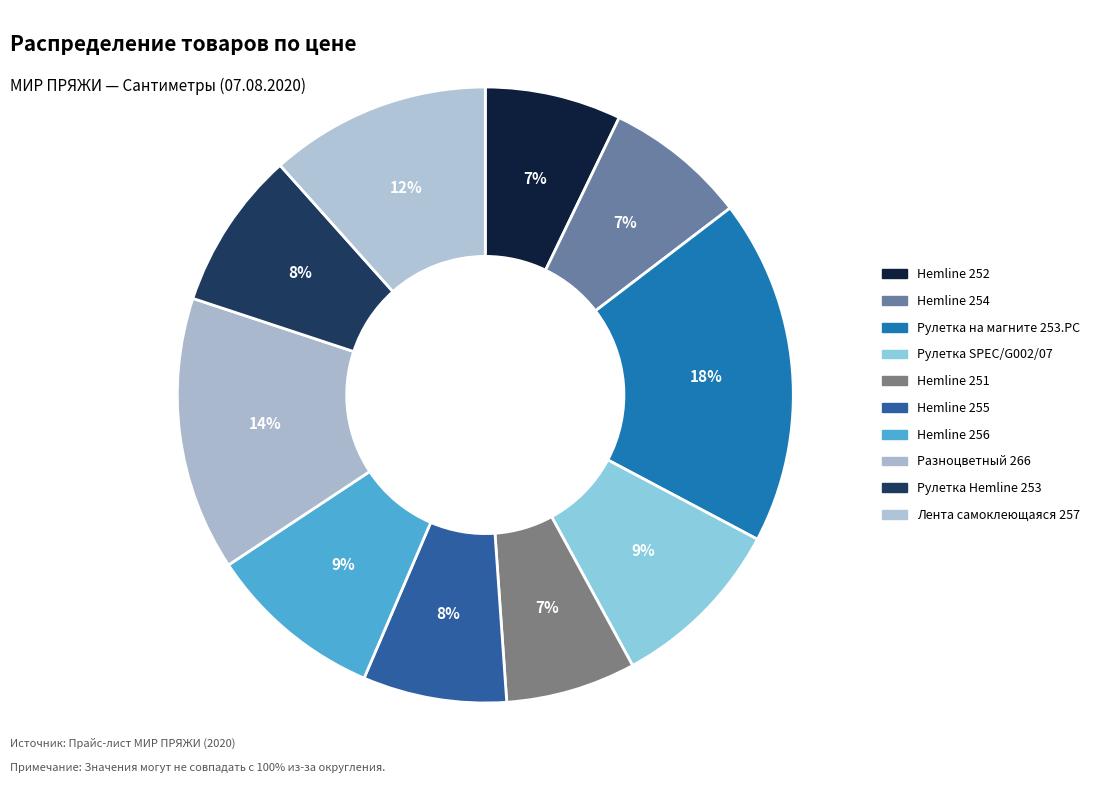

How many segments does this pie chart have?

10